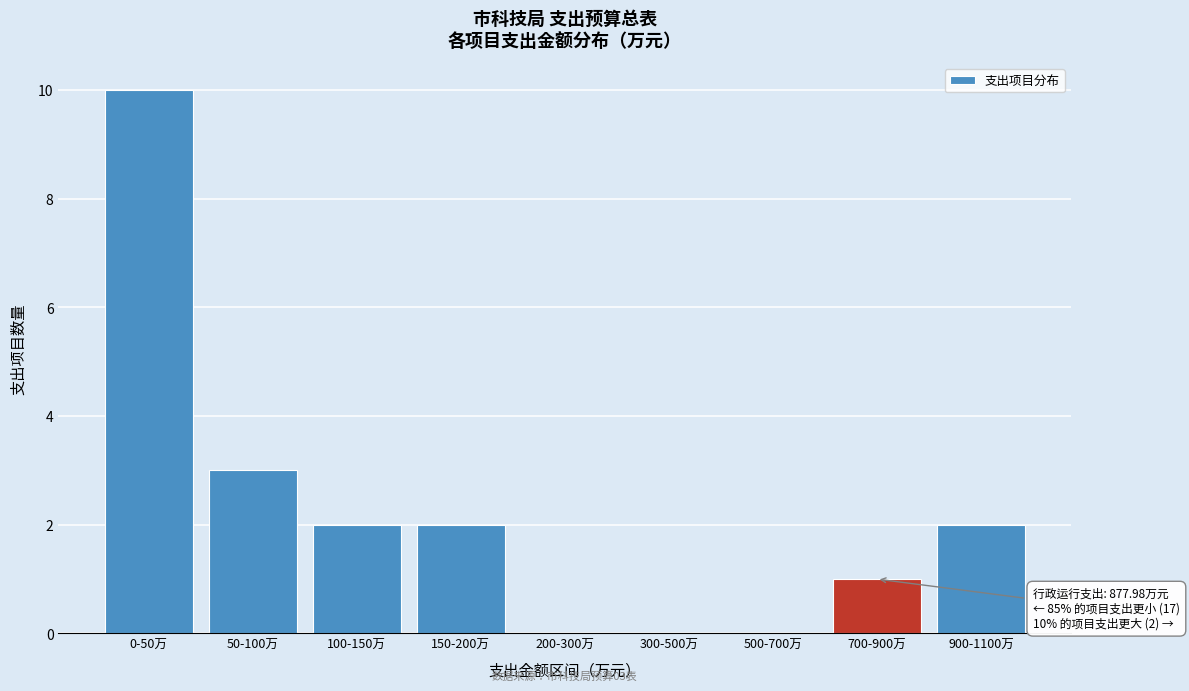

Reading left to right, list all the values displayed in this chart.

0-50万=10	50-100万=3	100-150万=2	150-200万=2	200-300万=0	300-500万=0	500-700万=0	700-900万=1	900-1100万=2